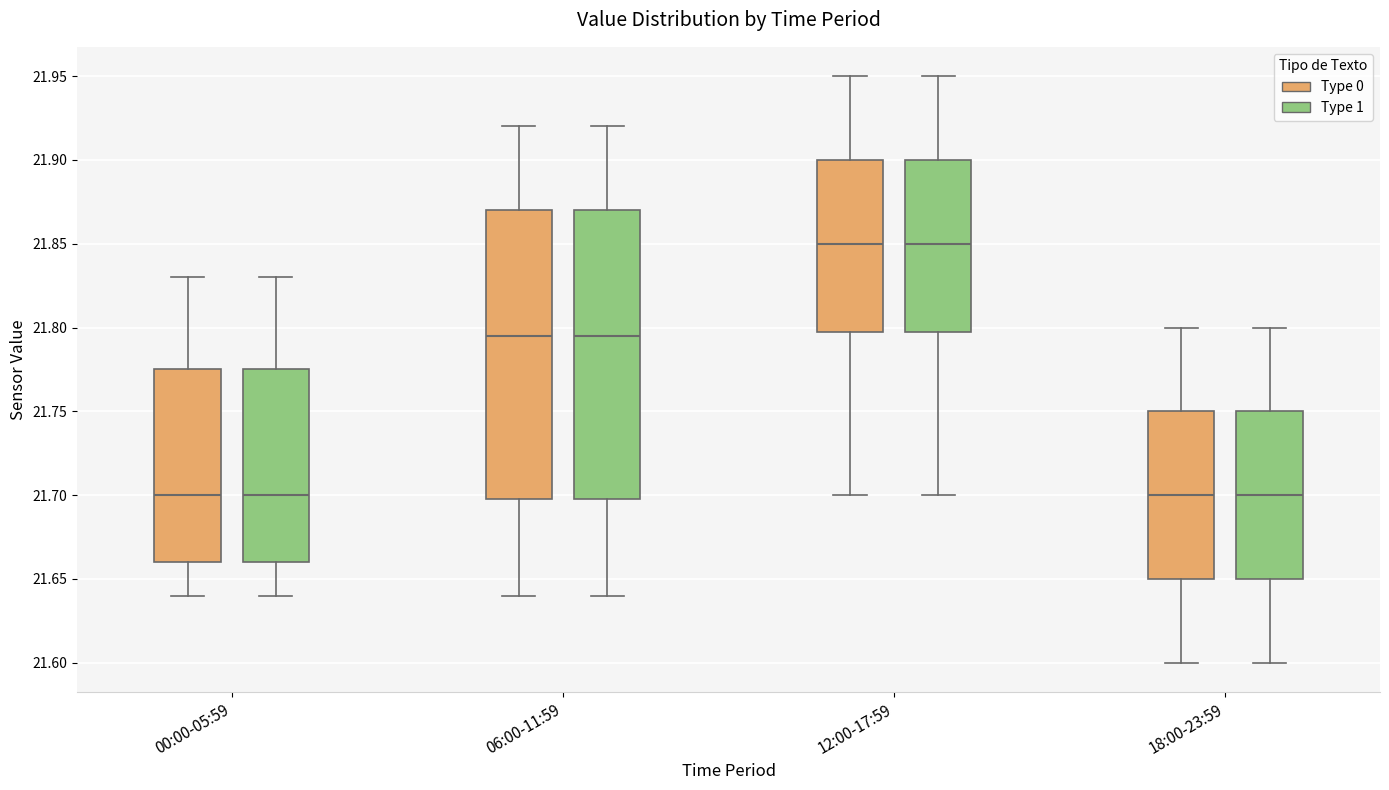

Where does the median line of the box for 12:00-17:59 (Type 0) sit on the y-axis? The values are not printed on the chart, so give them approximately, as read against the axis.

21.850